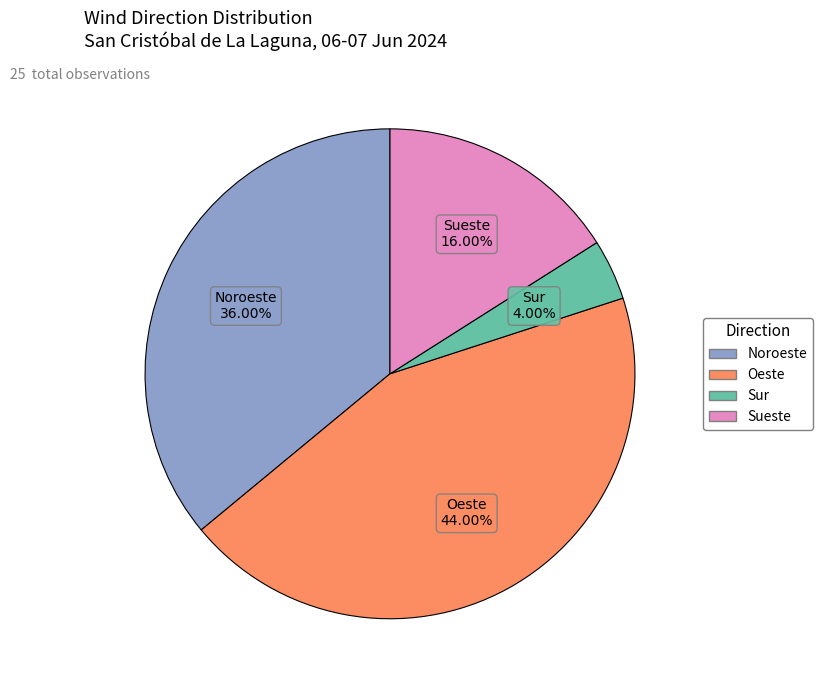

Is there a majority slice in this chart?

No